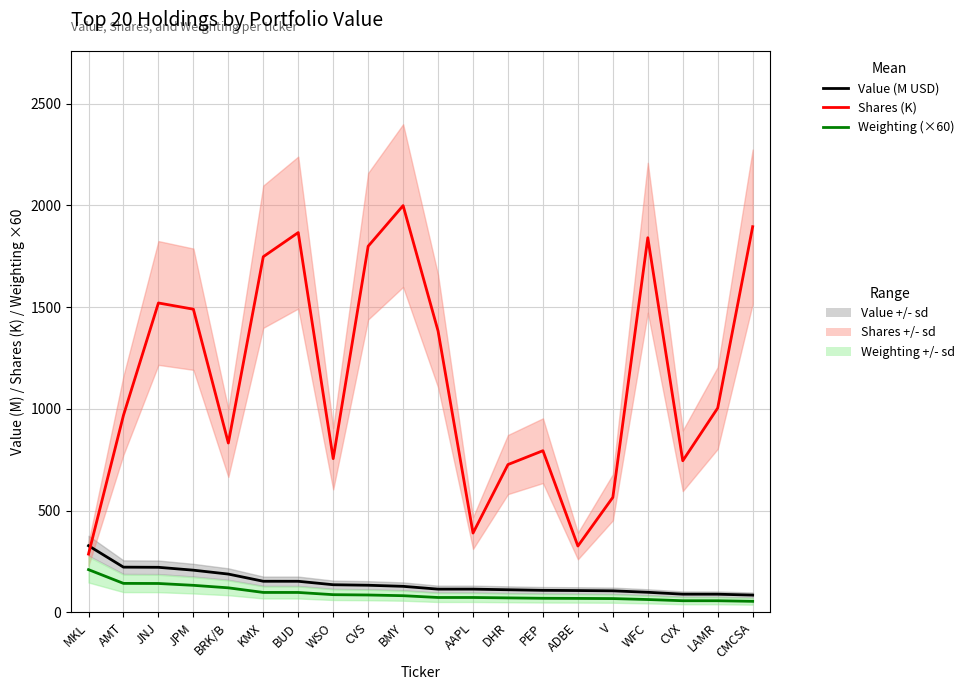

Which series changed the most between V and LAMR?

Shares (K)